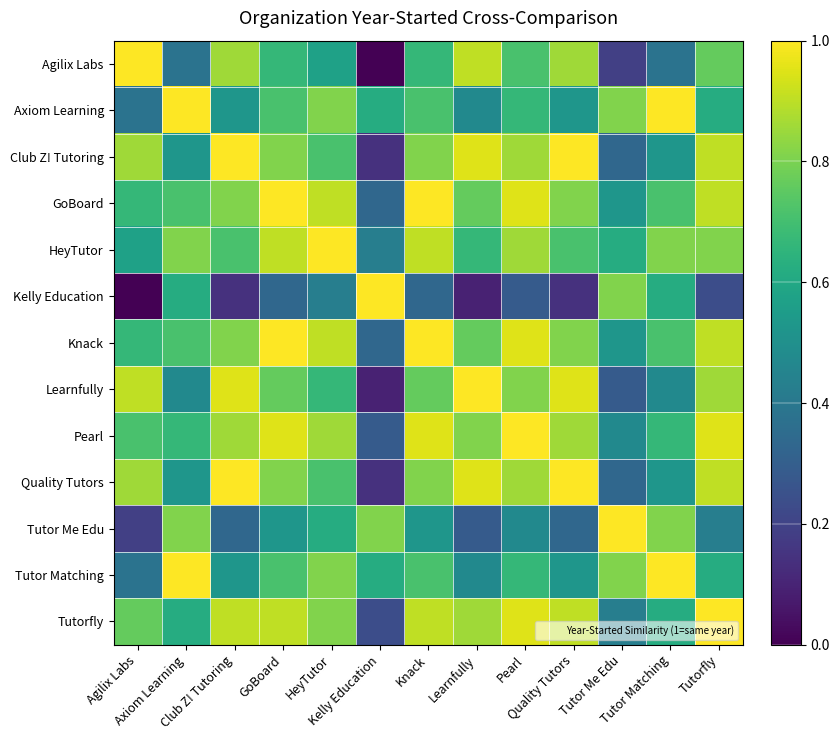

How many categories are shown in the chart?

13